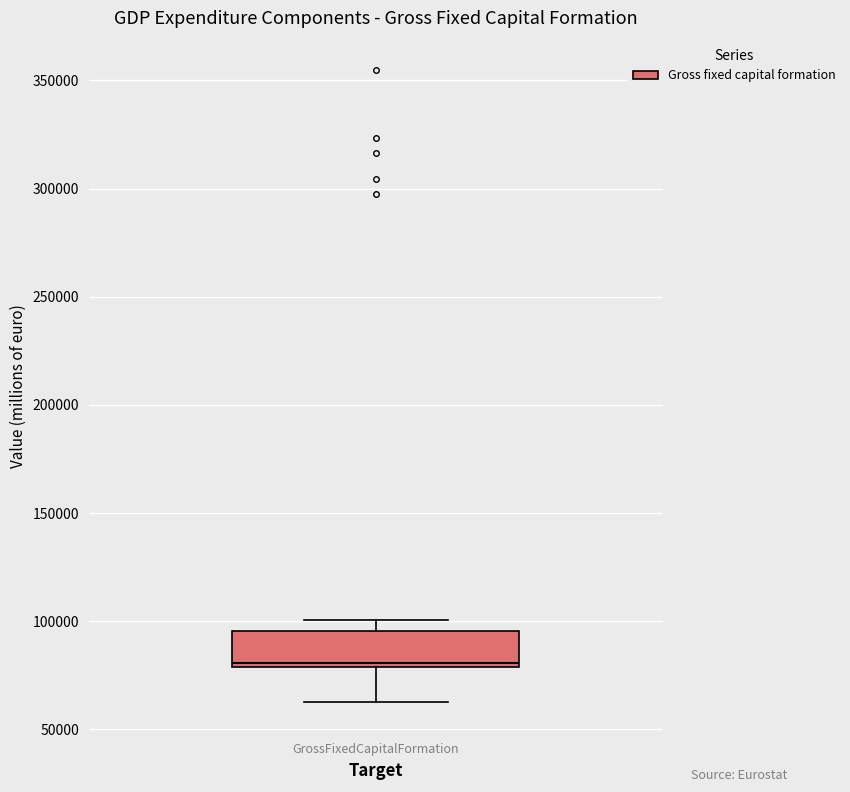

Read this box plot against the y-axis: the position of the median line, the range covered by the box, and the ends of both whiskers. The values are not printed on the chart, so give them approximately, as read against the axis.

median 80000 (just above the box's lower edge), box 80000 to 95000, whiskers 65000 to 100000